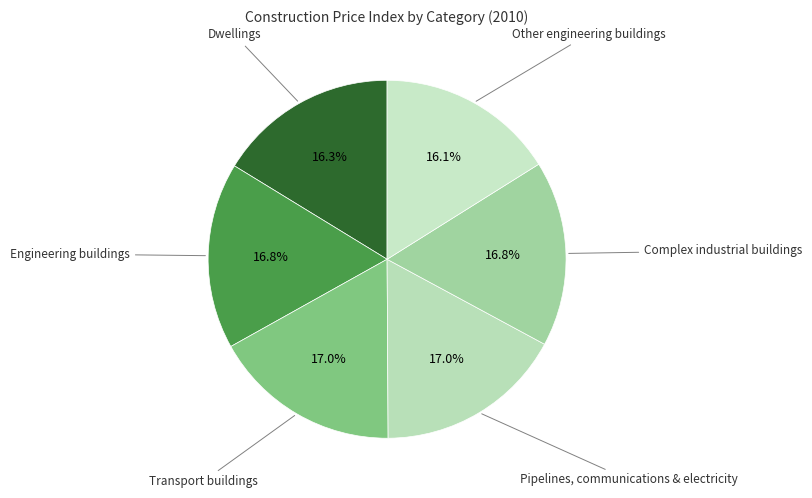

What percentage is the Pipelines, communications & electricity slice, to the nearest percent?

17%